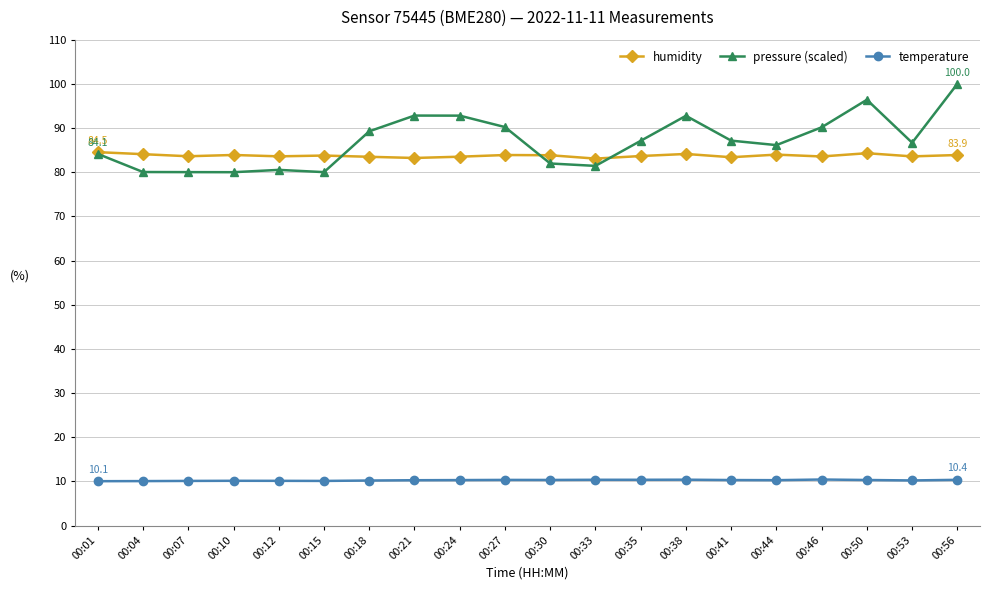

In pressure (scaled), how many points are lower than both neighbors (excluding endpoints)?

5